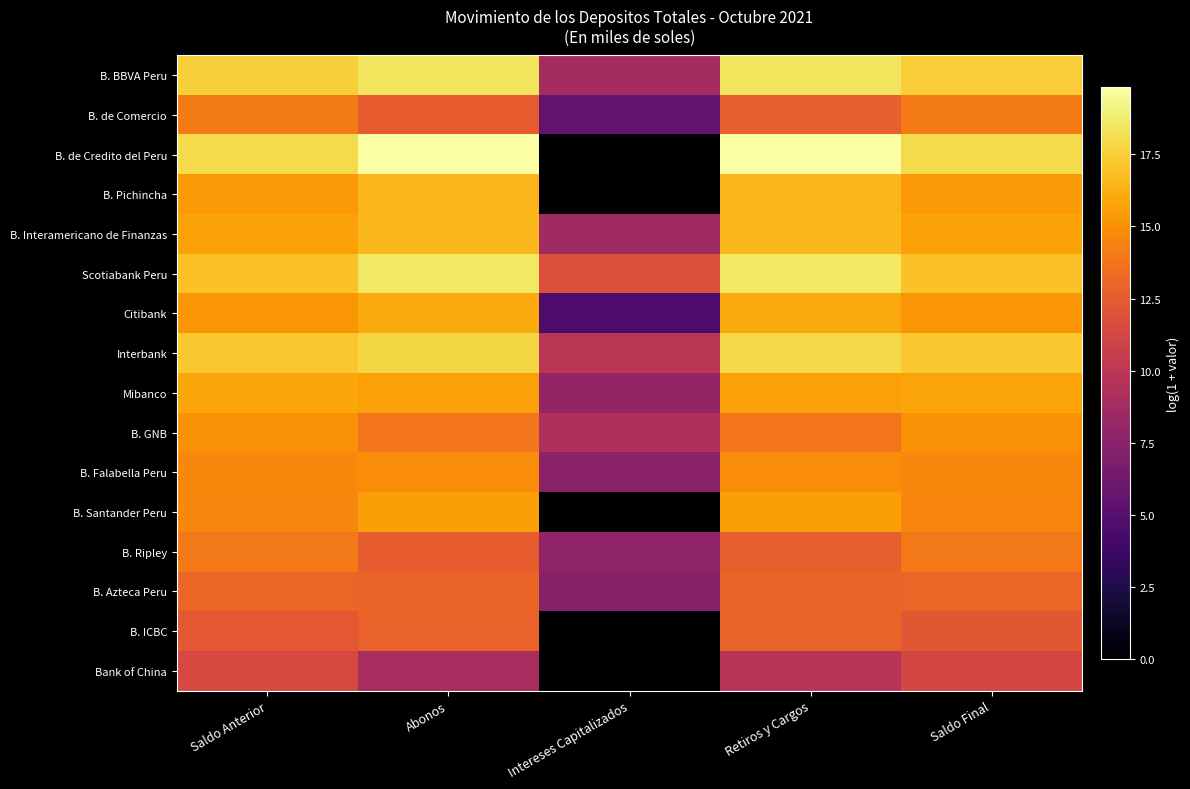

Reading left to right, transcribe all the data shown in this chart.

B. BBVA Peru: Saldo Anterior=17.5	Abonos=18.4	Intereses Capitalizados=8.8	Retiros y Cargos=18.4	Saldo Final=17.5
B. de Comercio: Saldo Anterior=14.1	Abonos=12.6	Intereses Capitalizados=5.6	Retiros y Cargos=12.7	Saldo Final=14.0
B. de Credito del Peru: Saldo Anterior=18.0	Abonos=19.8	Intereses Capitalizados=0.0	Retiros y Cargos=19.8	Saldo Final=18.0
B. Pichincha: Saldo Anterior=15.4	Abonos=16.5	Intereses Capitalizados=0.0	Retiros y Cargos=16.6	Saldo Final=15.4
B. Interamericano de Finanzas: Saldo Anterior=15.8	Abonos=16.6	Intereses Capitalizados=8.6	Retiros y Cargos=16.6	Saldo Final=15.8
Scotiabank Peru: Saldo Anterior=17.0	Abonos=18.6	Intereses Capitalizados=11.9	Retiros y Cargos=18.6	Saldo Final=17.0
Citibank: Saldo Anterior=15.2	Abonos=16.1	Intereses Capitalizados=4.5	Retiros y Cargos=16.1	Saldo Final=15.3
Interbank: Saldo Anterior=17.2	Abonos=17.9	Intereses Capitalizados=9.8	Retiros y Cargos=17.9	Saldo Final=17.2
Mibanco: Saldo Anterior=15.9	Abonos=15.7	Intereses Capitalizados=7.9	Retiros y Cargos=15.7	Saldo Final=15.9
B. GNB: Saldo Anterior=15.1	Abonos=13.7	Intereses Capitalizados=9.3	Retiros y Cargos=13.8	Saldo Final=15.1
B. Falabella Peru: Saldo Anterior=14.7	Abonos=14.8	Intereses Capitalizados=7.6	Retiros y Cargos=14.8	Saldo Final=14.7
B. Santander Peru: Saldo Anterior=14.6	Abonos=15.6	Intereses Capitalizados=0.0	Retiros y Cargos=15.6	Saldo Final=14.5
B. Ripley: Saldo Anterior=14.0	Abonos=12.6	Intereses Capitalizados=7.8	Retiros y Cargos=12.8	Saldo Final=14.0
B. Azteca Peru: Saldo Anterior=13.1	Abonos=13.0	Intereses Capitalizados=7.3	Retiros y Cargos=13.0	Saldo Final=13.0
B. ICBC: Saldo Anterior=12.4	Abonos=12.9	Intereses Capitalizados=0.0	Retiros y Cargos=13.0	Saldo Final=12.3
Bank of China: Saldo Anterior=11.4	Abonos=8.9	Intereses Capitalizados=0.0	Retiros y Cargos=9.7	Saldo Final=11.3